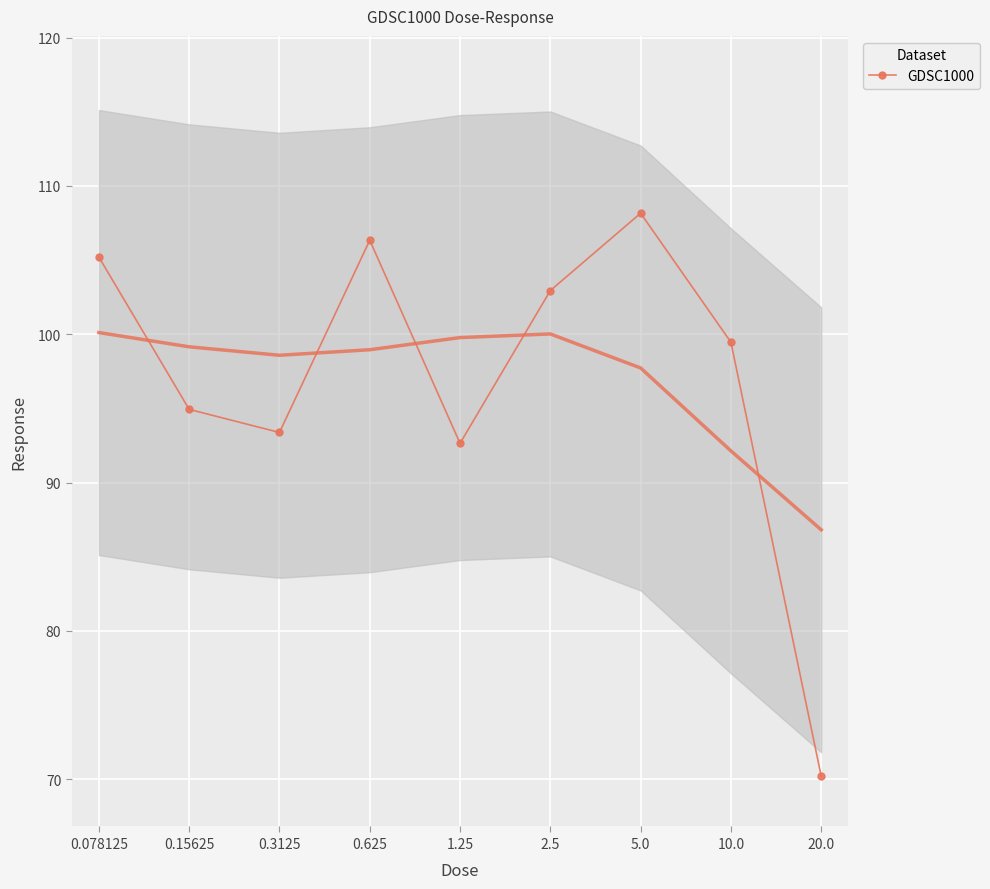

True or false: GDSC1000 has more than 0 points higher than both neighbors.

True